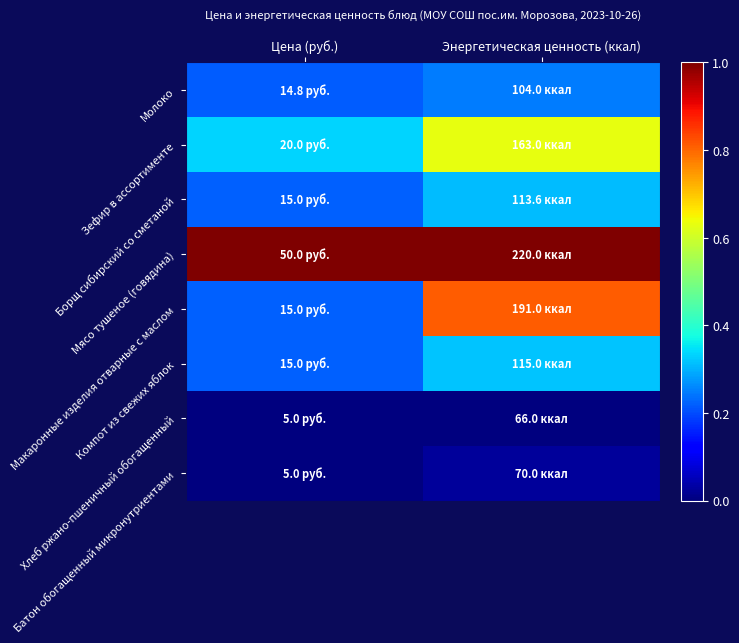

Reading left to right, transcribe all the data shown in this chart.

Молоко: Цена (руб.)=0.2	Энергетическая ценность (ккал)=0.2
Зефир в ассортименте: Цена (руб.)=0.3	Энергетическая ценность (ккал)=0.6
Борщ сибирский со сметаной: Цена (руб.)=0.2	Энергетическая ценность (ккал)=0.3
Мясо тушеное (говядина): Цена (руб.)=1.0	Энергетическая ценность (ккал)=1.0
Макаронные изделия отварные с маслом: Цена (руб.)=0.2	Энергетическая ценность (ккал)=0.8
Компот из свежих яблок: Цена (руб.)=0.2	Энергетическая ценность (ккал)=0.3
Хлеб ржано-пшеничный обогащенный: Цена (руб.)=0.0	Энергетическая ценность (ккал)=0.0
Батон обогащенный микронутриентами: Цена (руб.)=0.0	Энергетическая ценность (ккал)=0.0